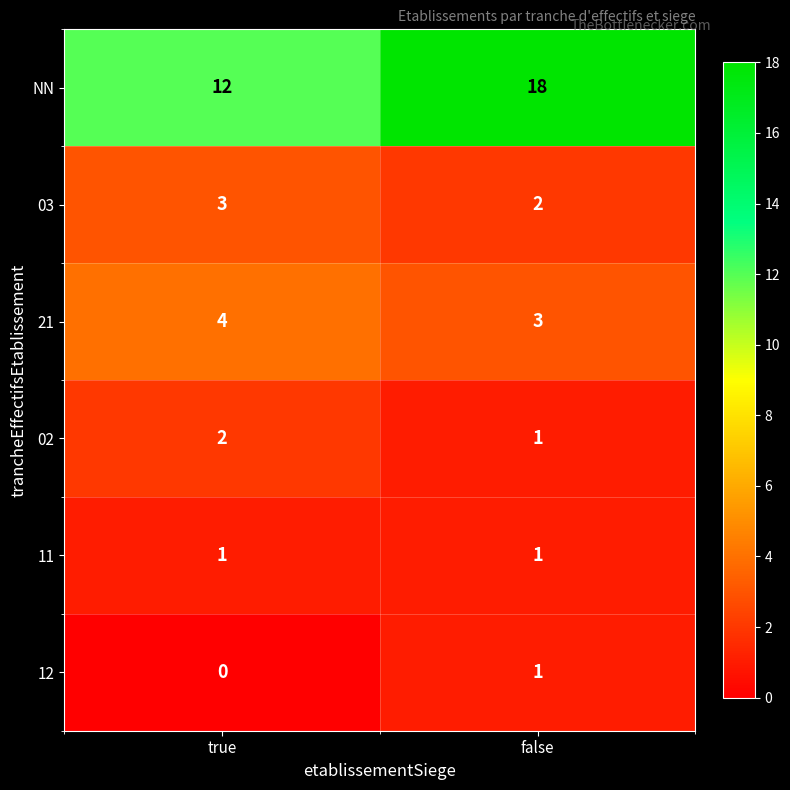

At which label is NN closest to 15?

true